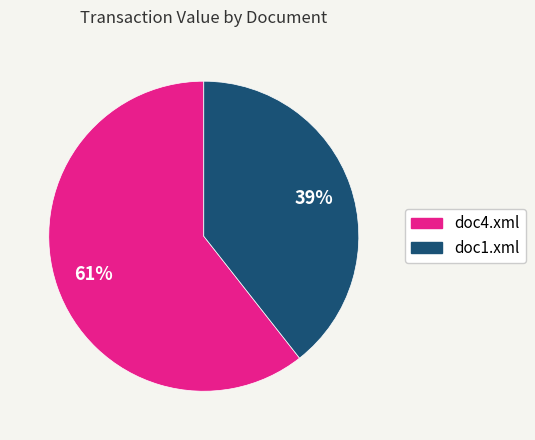

Which slice represents more than half of the pie?

doc4.xml